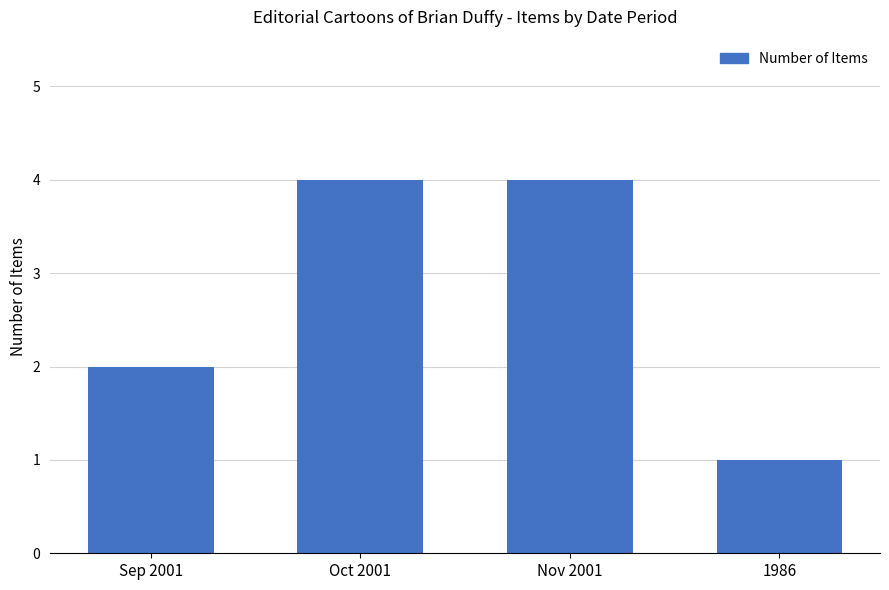

How many values are between 2 and 4?

3